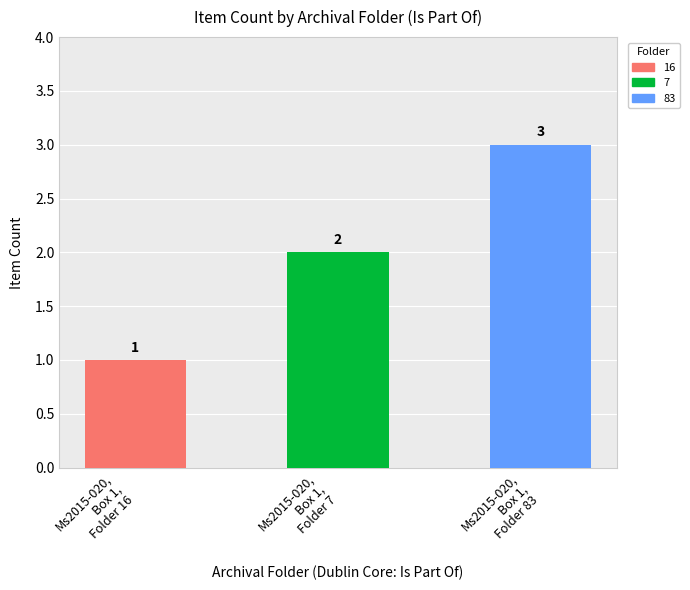

What is the approximate value at Ms2015-020,
Box 1,
Folder 7?

2